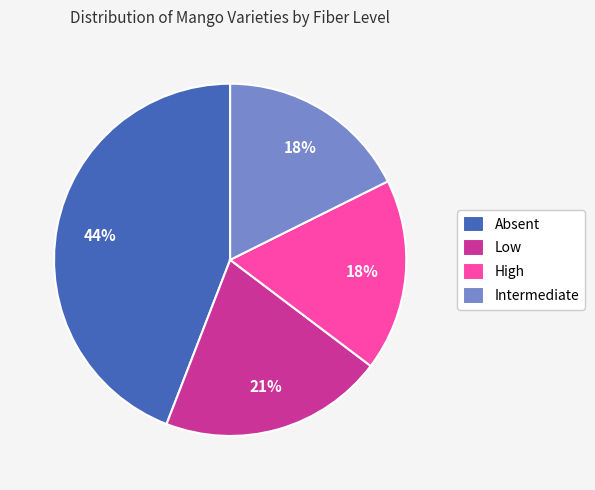

Combined, do Absent and Low account for over 50%?

Yes